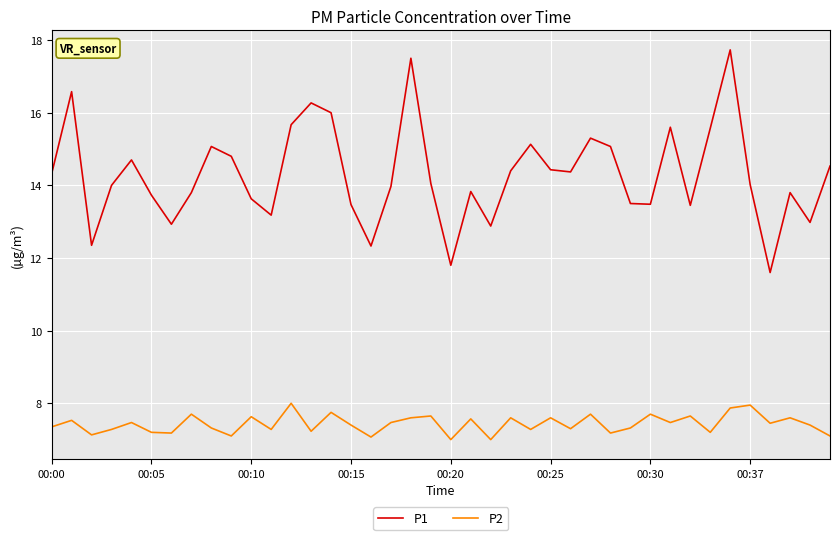

What is the minimum value shown in the chart?

7.0